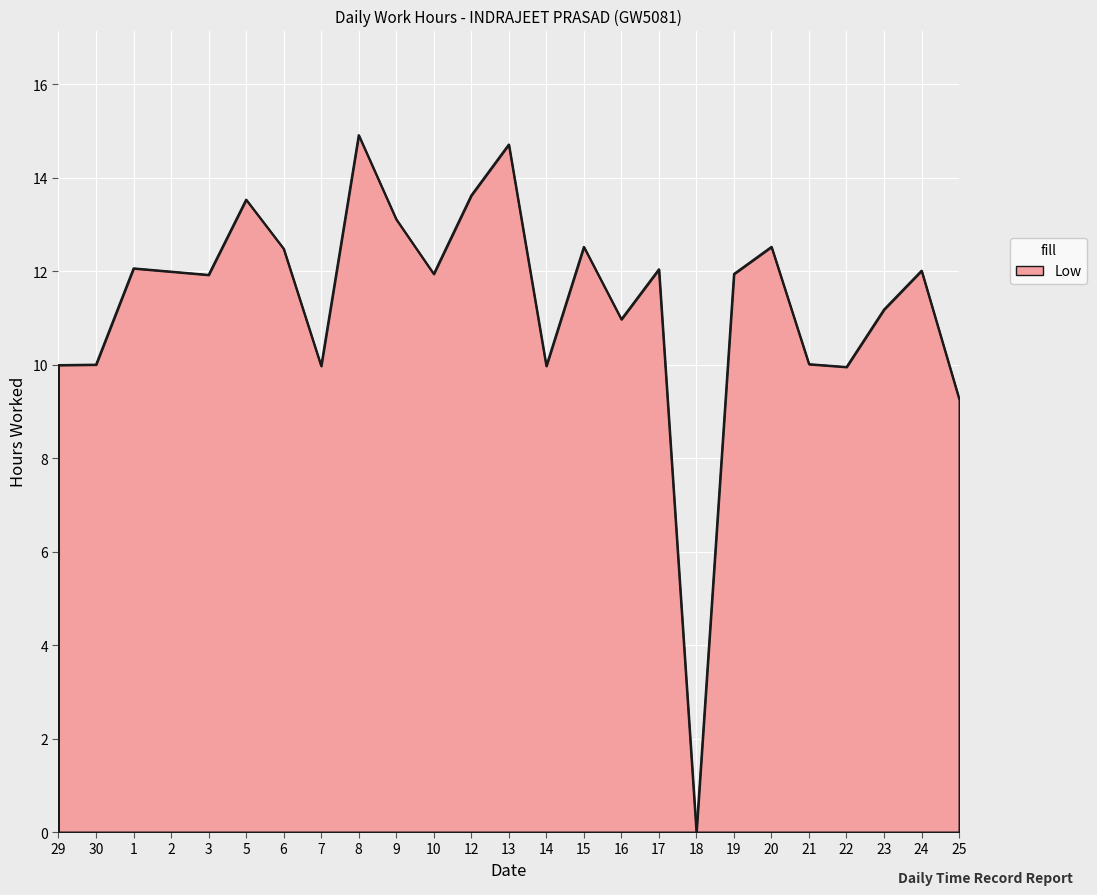

The chart shows a value of 10.0 at 30. True or false?

True